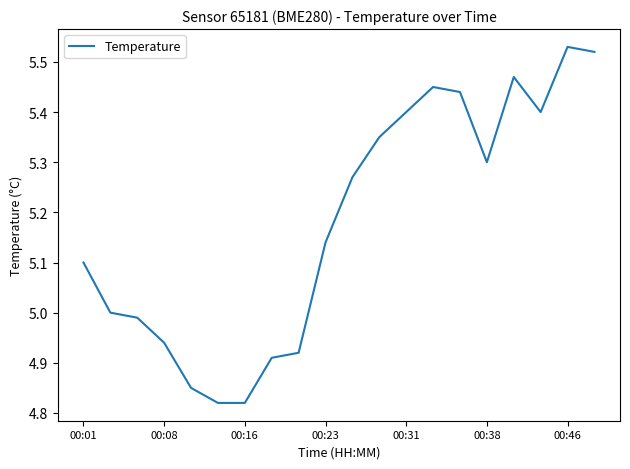

Between 00:16 and 00:31, which is larger?

00:31